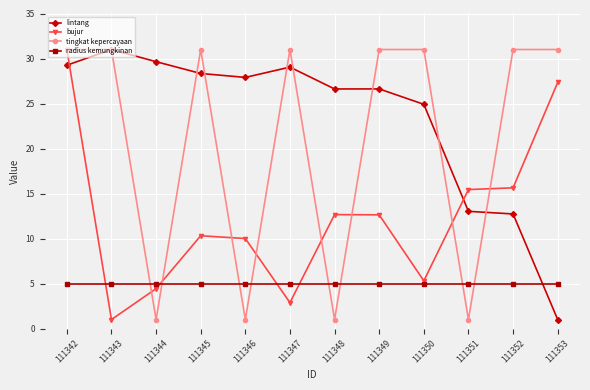

In tingkat kepercayaan, how many points are lower than both neighbors (excluding endpoints)?

4